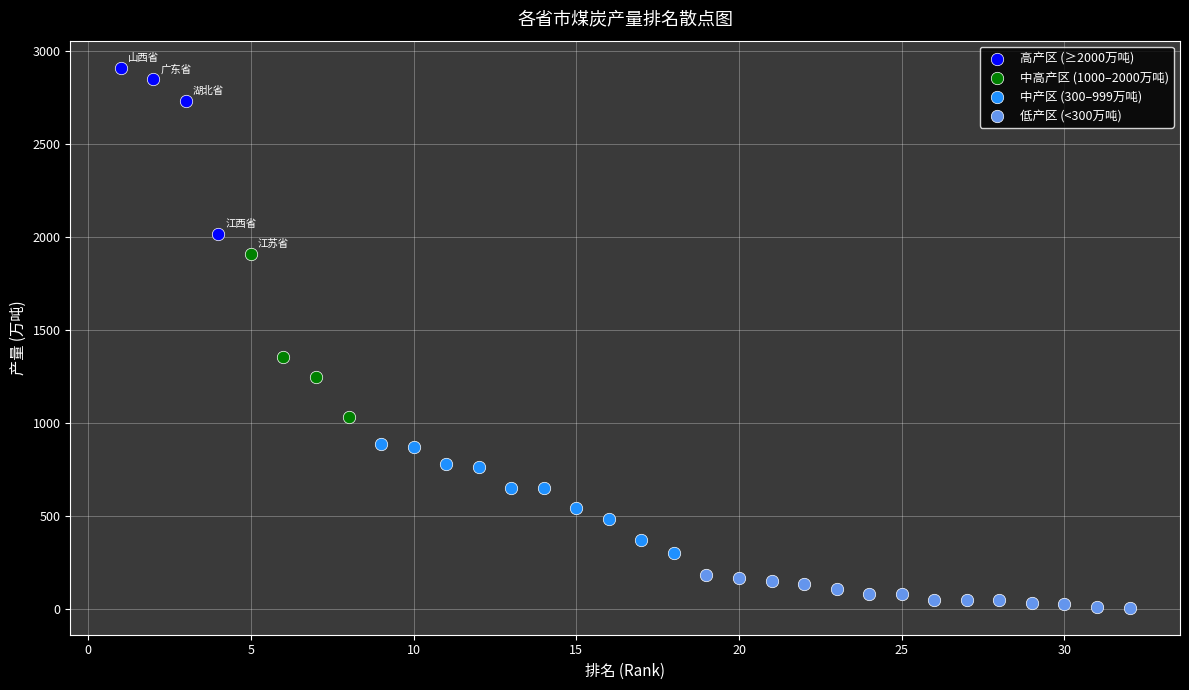

Which series contains the lowest Y value?

低产区 (<300万吨)